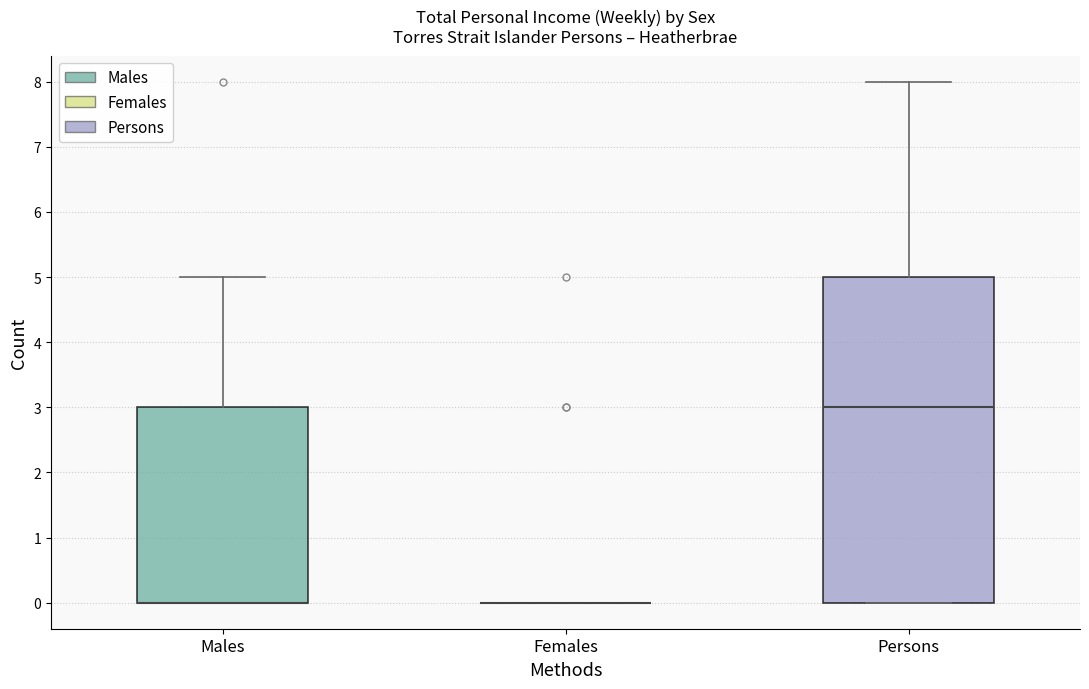

Reading left to right, transcribe this box plot: for each box, give where its median line is, the range the box spans, and where its two whiskers end, as read against the y-axis. The values are not printed on the chart, so give them approximately, as read against the axis.

Males: median 0 (drawn on the box's lower edge), box 0 to 3, whiskers 0 to 5
Females: box collapsed to a line at 0, whiskers 0 to 0
Persons: median 3, box 0 to 5, whiskers 0 to 8